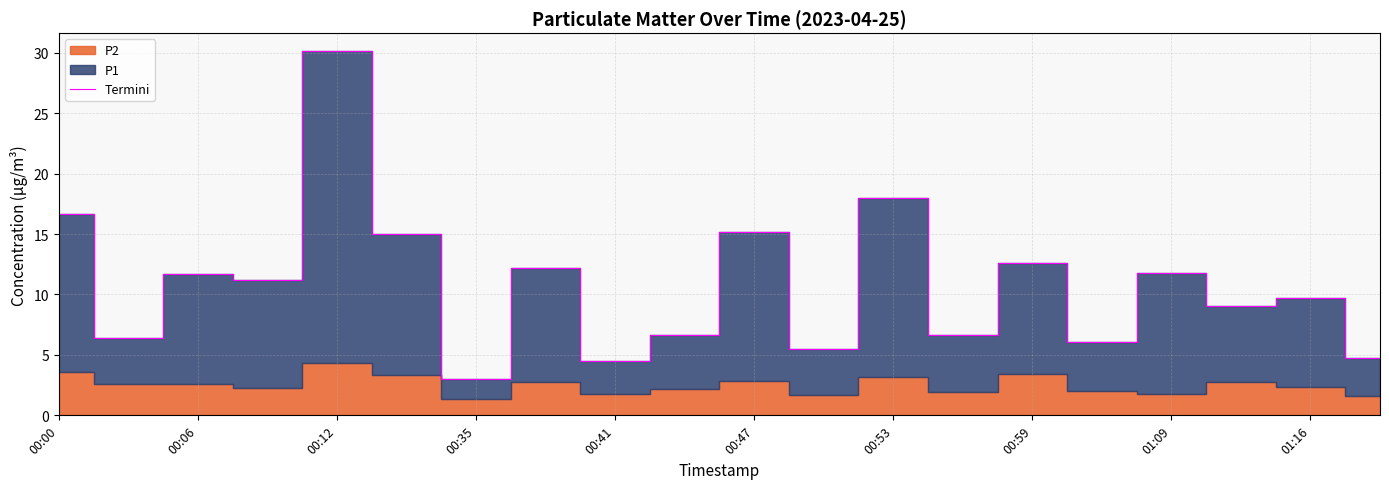

What is the value of the 10th point from the left?

6.6